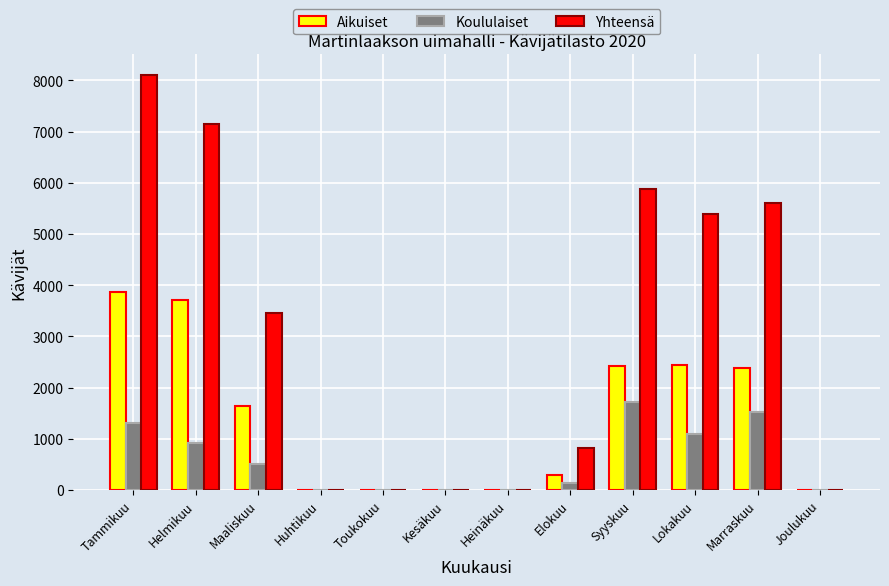

What is the total value across all series at Lokakuu?

8907